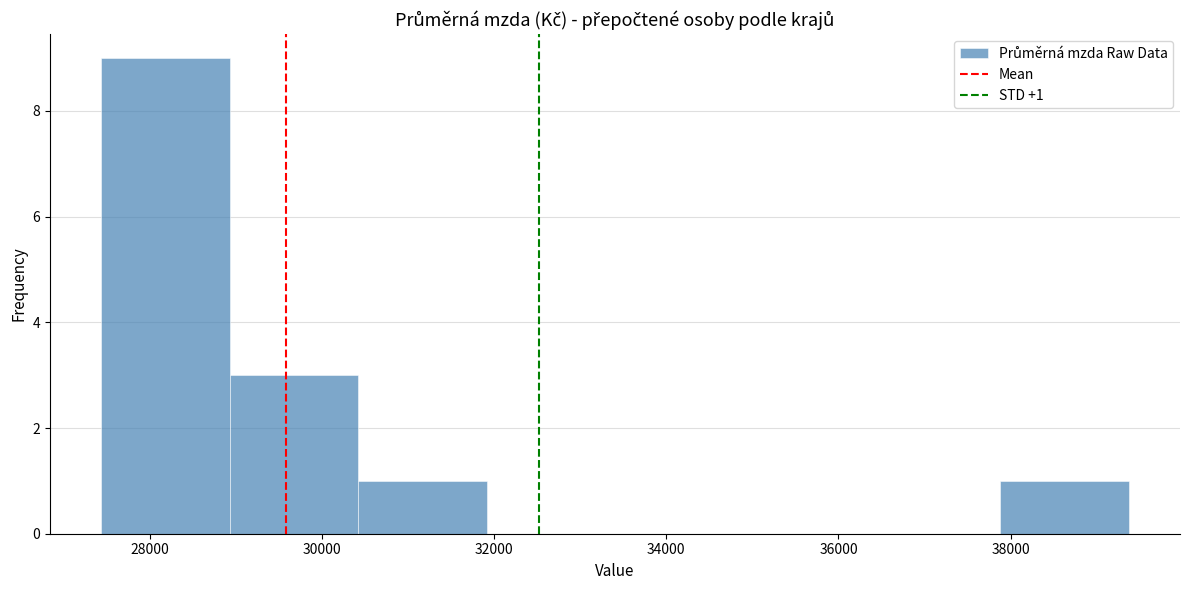

Which range on the x-axis has the tallest bar?

27400 to 29000